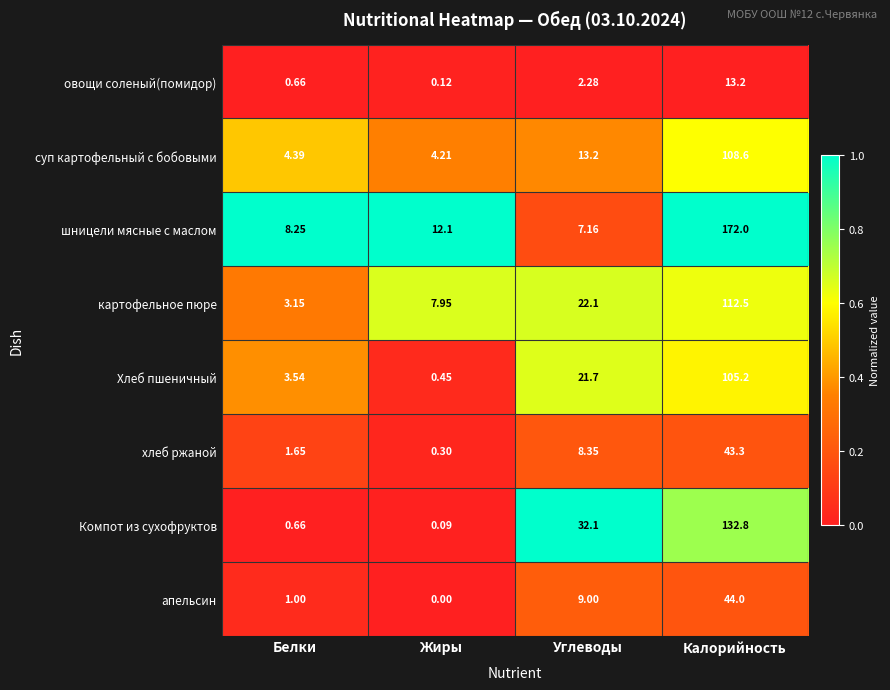

At Жиры, list the series in order from largest to smallest.

шницели мясные с маслом, картофельное пюре, суп картофельный с бобовыми, Хлеб пшеничный, хлеб ржаной, овощи соленый(помидор), Компот из сухофруктов, апельсин